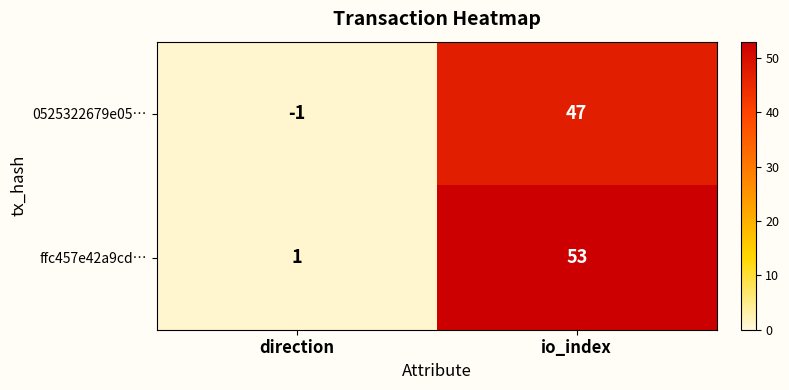

At which label is 0525322679e05… closest to 23?

direction